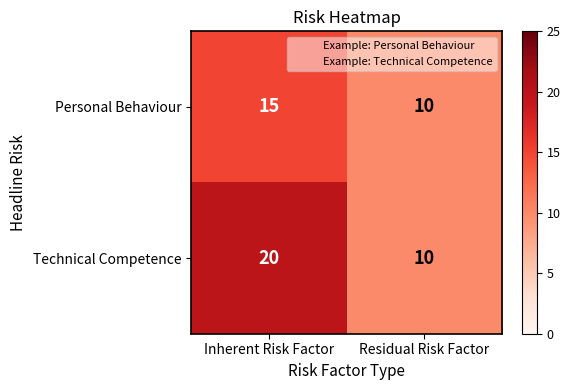

True or false: Technical Competence has a value of 10 at Residual Risk Factor.

True